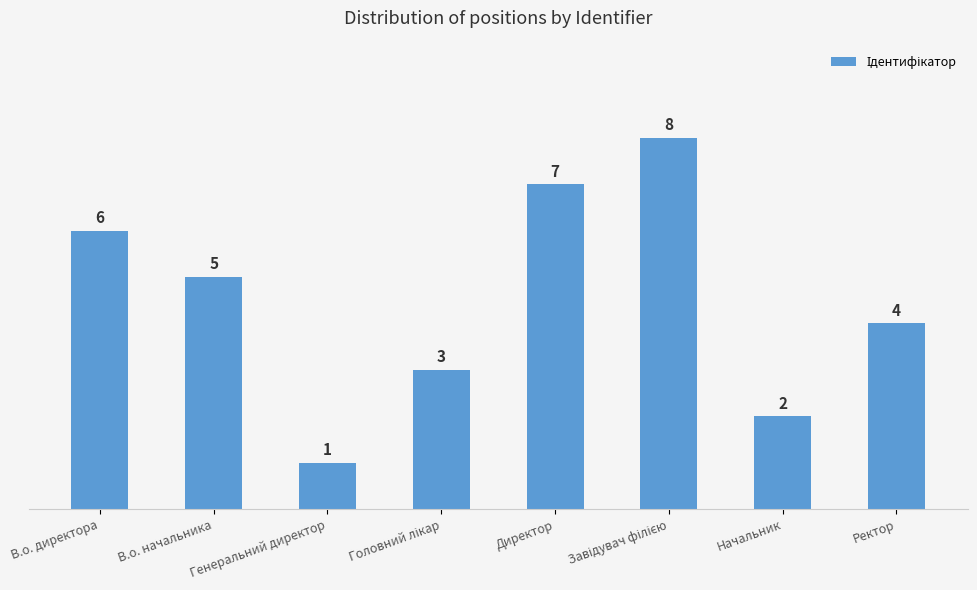

True or false: the data shows 5 at В.о. начальника.

True